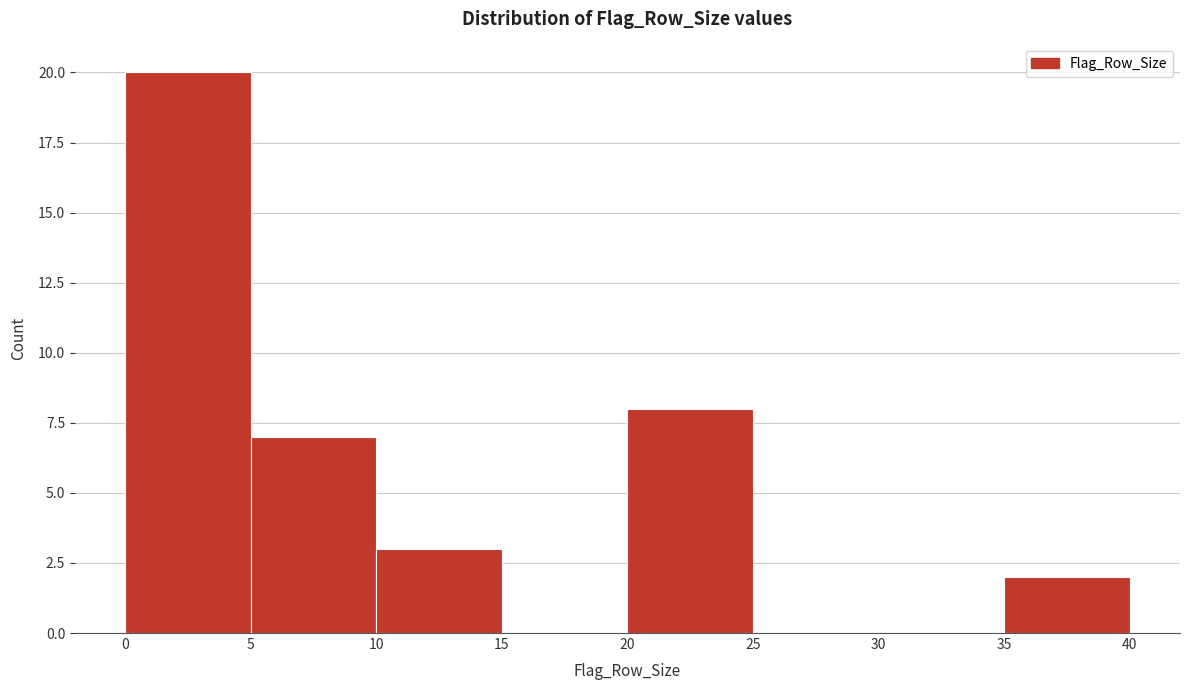

Which range on the x-axis has the tallest bar?

0 to 5